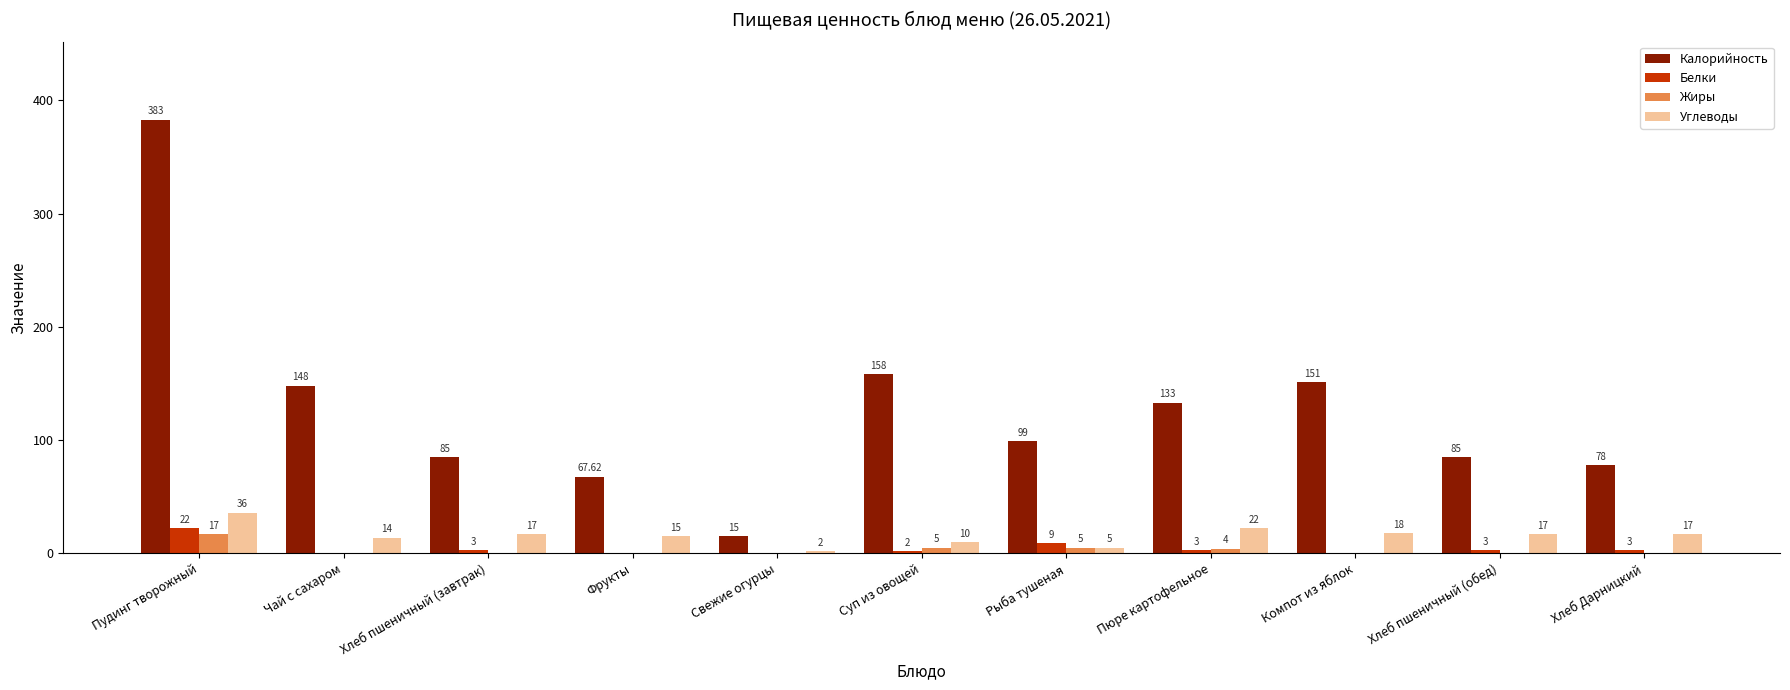

What is the difference between the Белки values at Пудинг творожный and Компот из яблок?

22.0